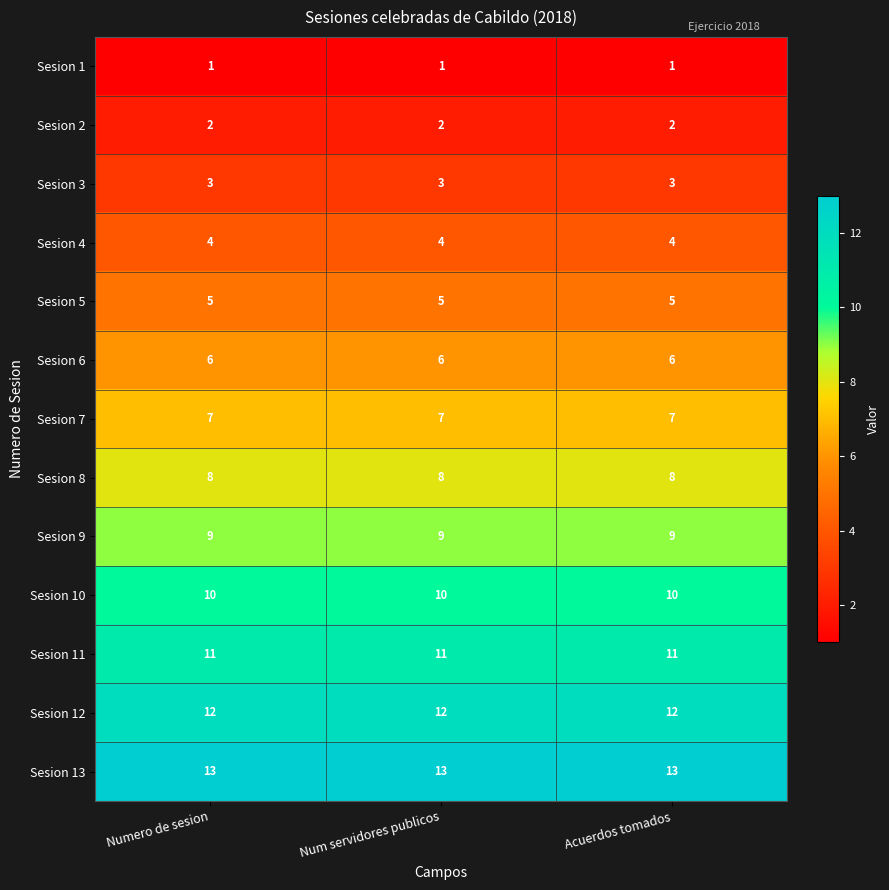

What is the sum of all Sesion 8 values?

24